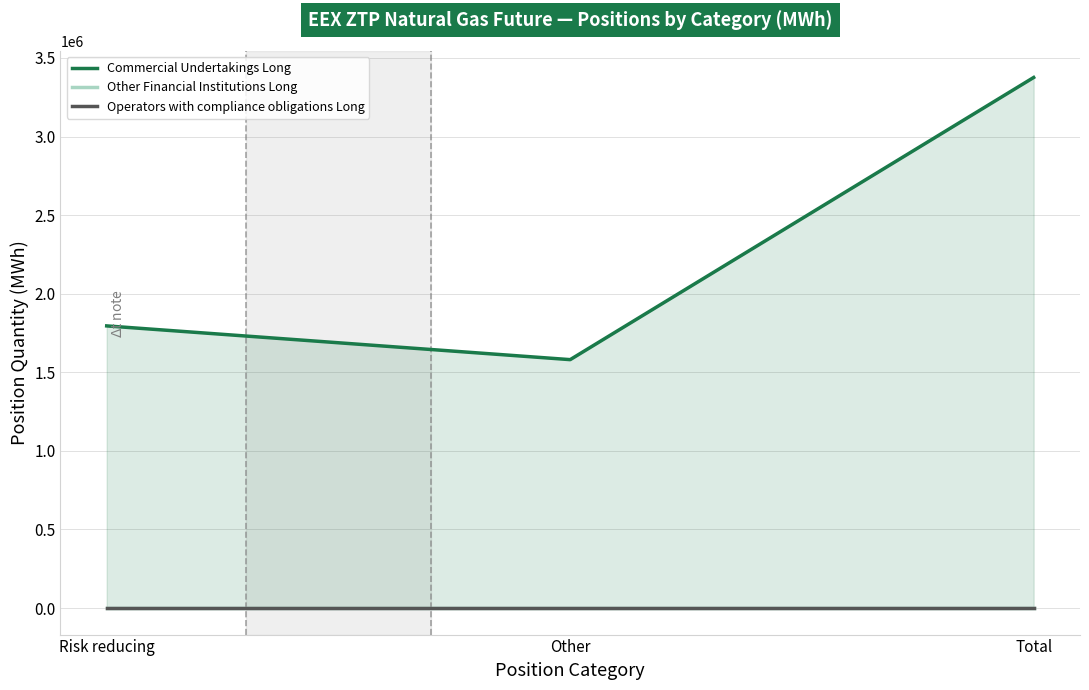

Does the chart display data point markers on the line(s)?

No